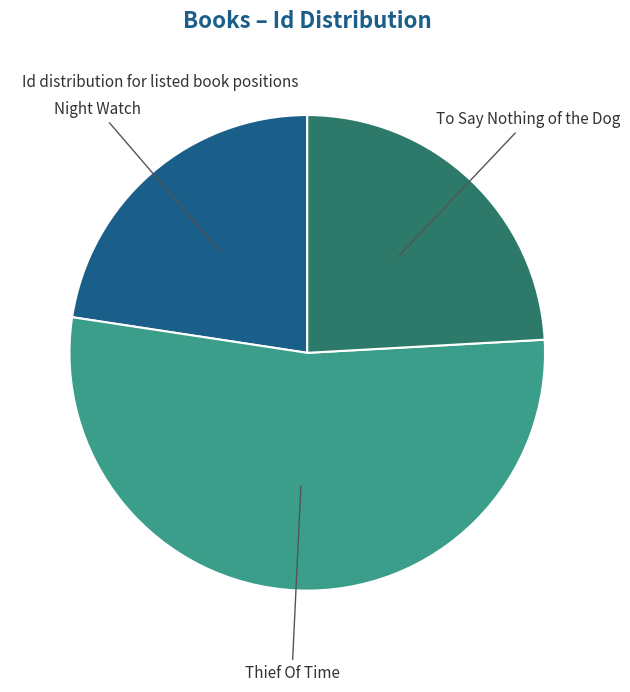

Is there a majority slice in this chart?

Yes